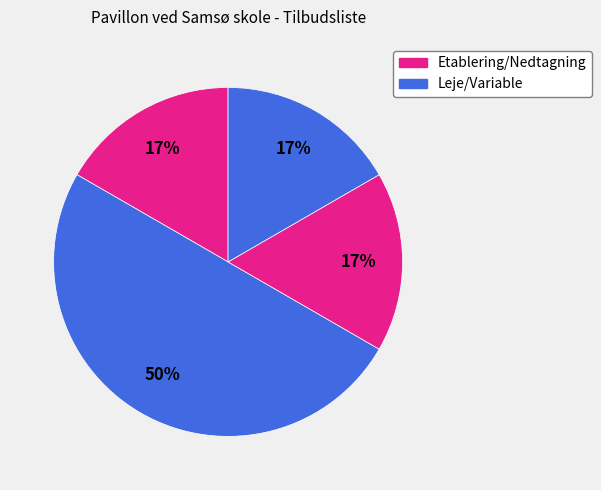

How many slices are in this pie chart?

4